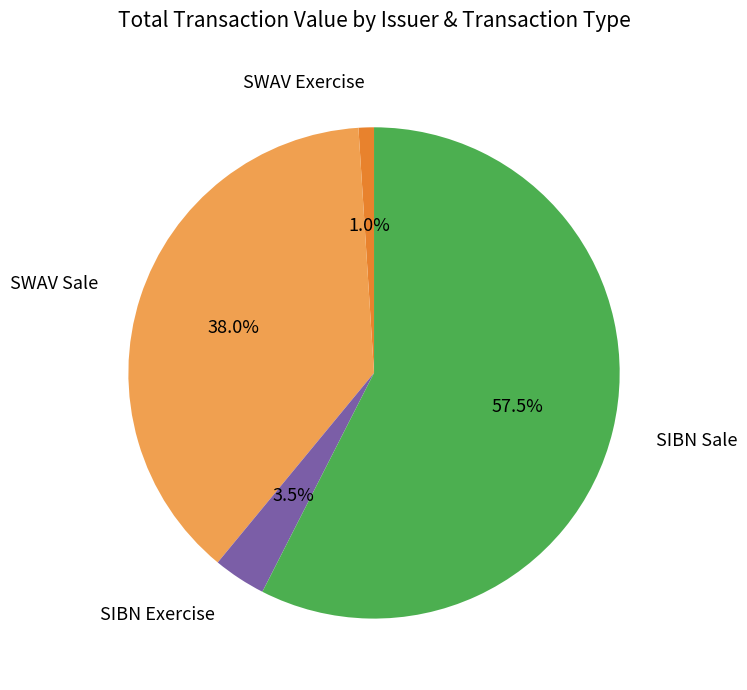

How many segments does this pie chart have?

4